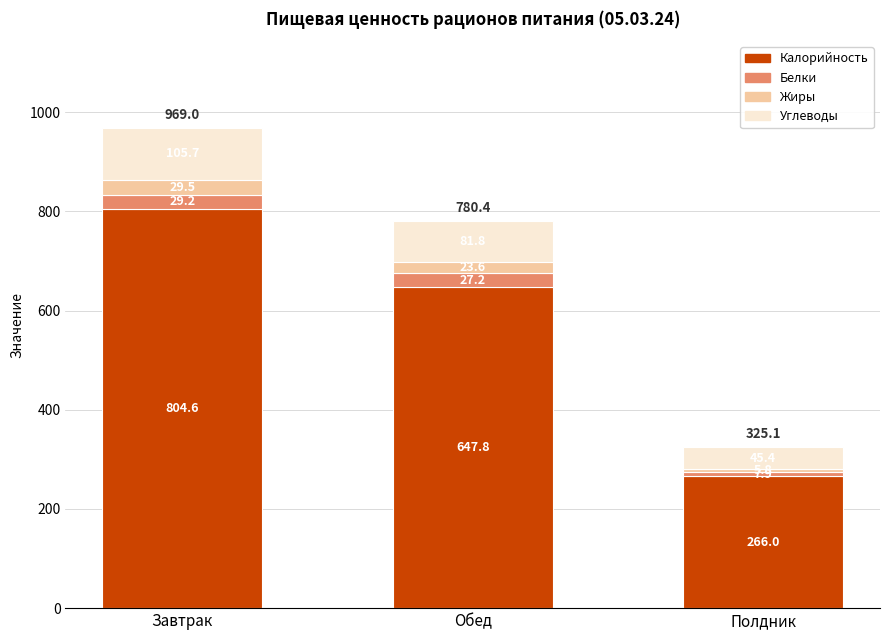

Are the bars grouped side by side (vs. stacked)?

No